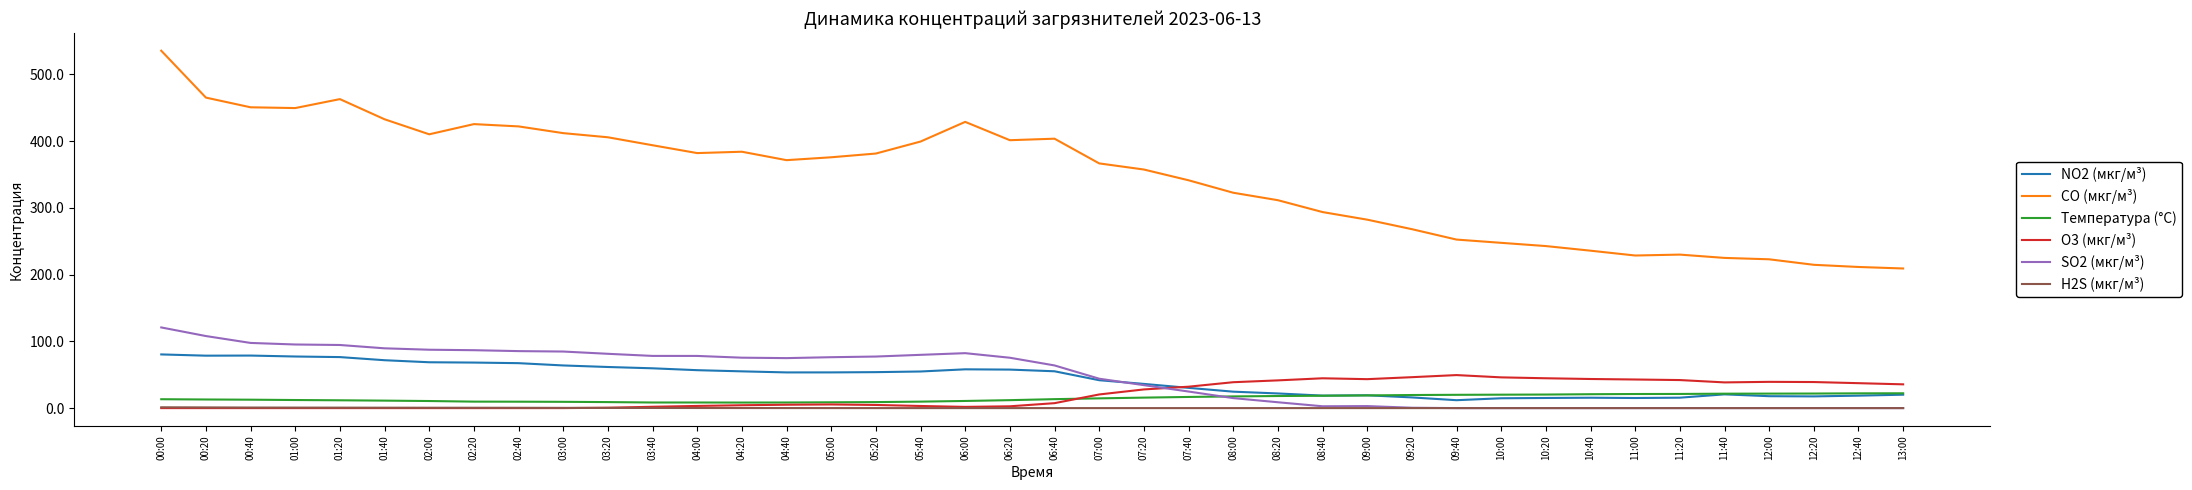

Is the value of NO2 (мкг/м³) at 12:00 greater than the value of O3 (мкг/м³) at 11:40?

No